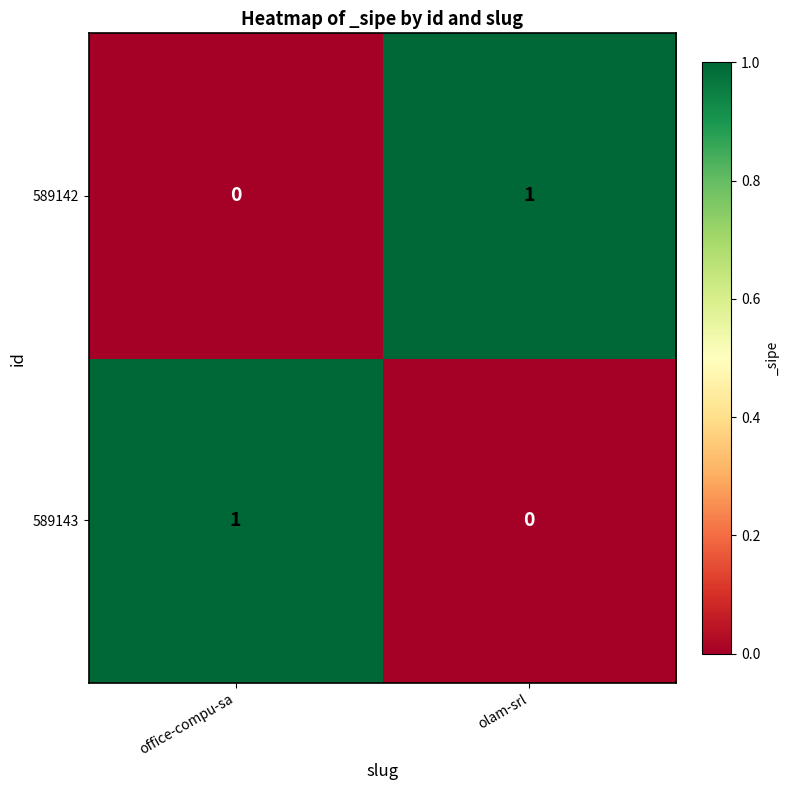

The 589143 series shows 1 at olam-srl. True or false?

False